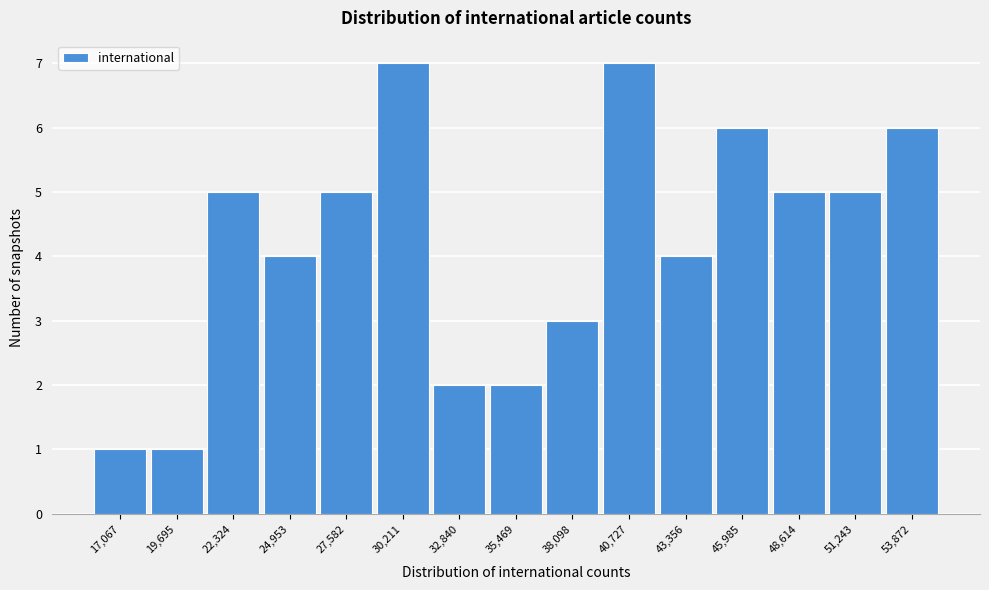

Reading right to left, extract all data points from this chart.

6	5	5	6	4	7	3	2	2	7	5	4	5	1	1